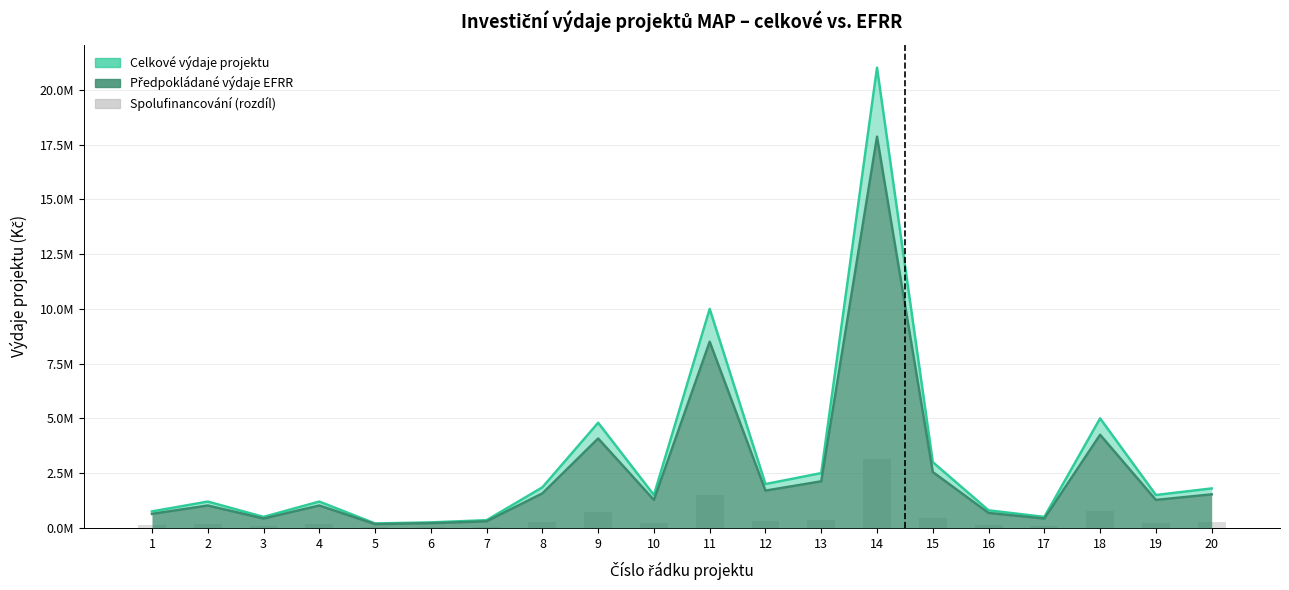

Reading left to right, extract all data points from this chart.

112500	180000	75000	180000	30000	37500	52500	277500	720000	225000	1500000	300000	375000	3153047	450000	120000	75000	750000	225000	270000